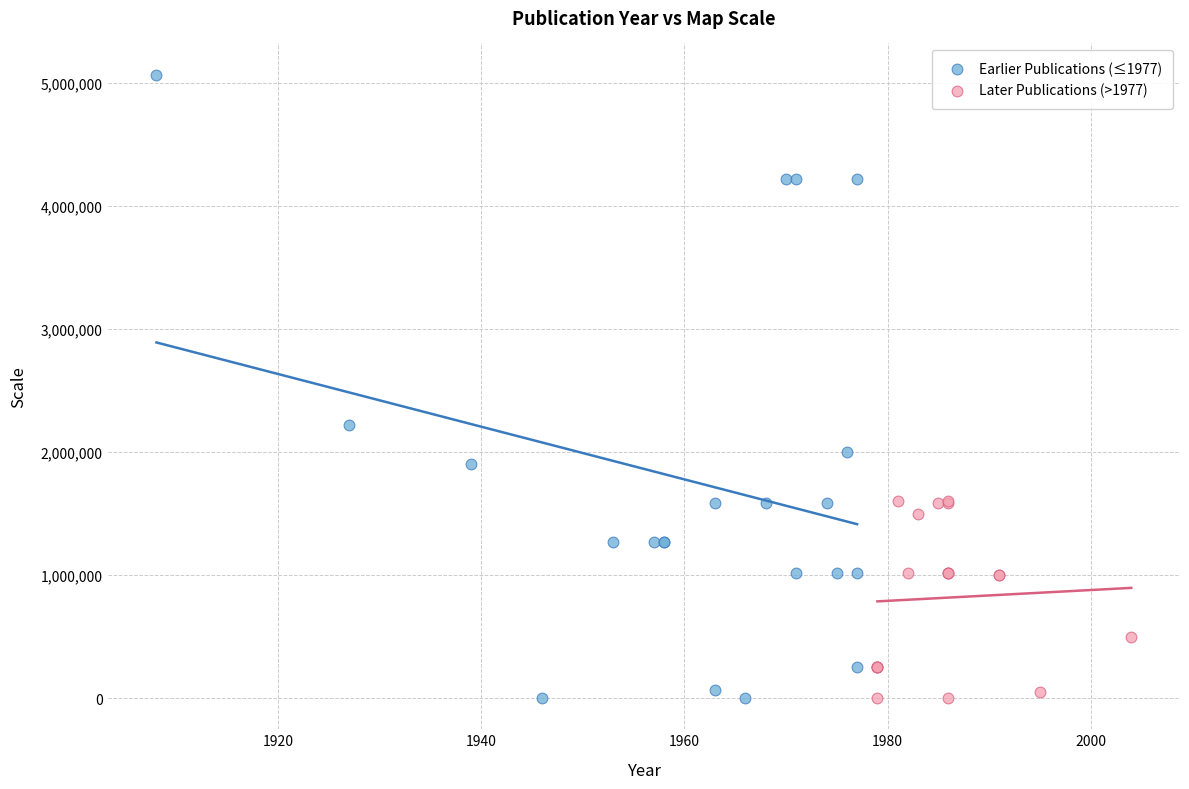

What are all the series names shown in the legend?

Earlier Publications (≤1977), Later Publications (>1977)